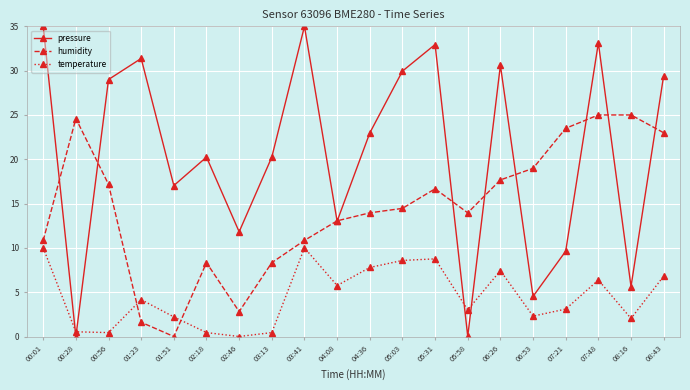

Between which two adjacent categories do temperature and humidity first intersect?

00:56 and 01:23